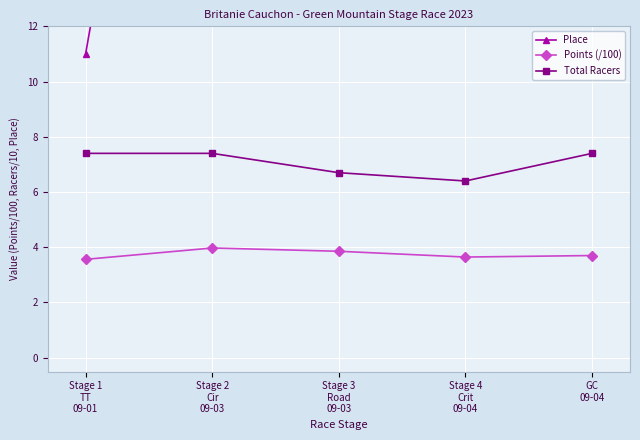

What position from the left is Stage 2
Cir
09-03?

2